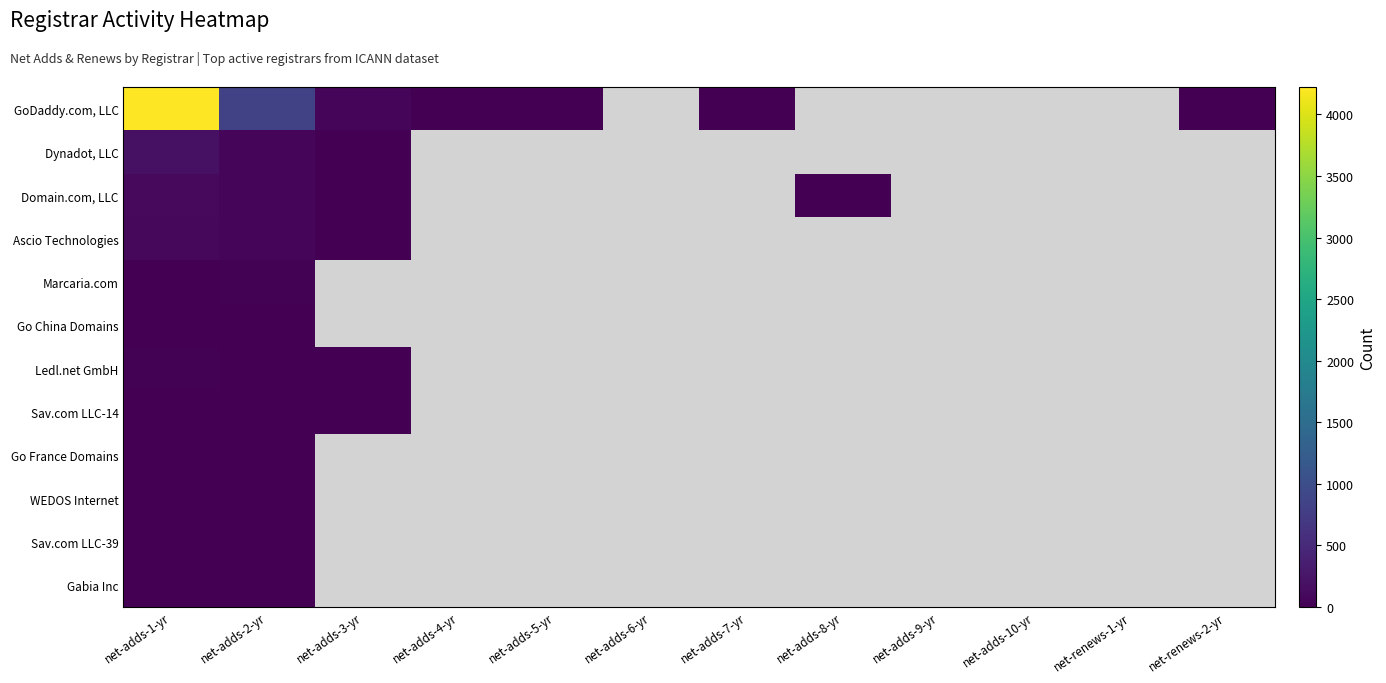

Reading right to left, extract all data points from this chart.

GoDaddy.com, LLC: net-renews-2-yr=1	net-renews-1-yr=0	net-adds-10-yr=0	net-adds-9-yr=0	net-adds-8-yr=0	net-adds-7-yr=1	net-adds-6-yr=0	net-adds-5-yr=1	net-adds-4-yr=10	net-adds-3-yr=64	net-adds-2-yr=824	net-adds-1-yr=4223
Dynadot, LLC: net-renews-2-yr=0	net-renews-1-yr=0	net-adds-10-yr=0	net-adds-9-yr=0	net-adds-8-yr=0	net-adds-7-yr=0	net-adds-6-yr=0	net-adds-5-yr=0	net-adds-4-yr=0	net-adds-3-yr=8	net-adds-2-yr=55	net-adds-1-yr=194
Domain.com, LLC: net-renews-2-yr=0	net-renews-1-yr=0	net-adds-10-yr=0	net-adds-9-yr=0	net-adds-8-yr=1	net-adds-7-yr=0	net-adds-6-yr=0	net-adds-5-yr=0	net-adds-4-yr=0	net-adds-3-yr=1	net-adds-2-yr=71	net-adds-1-yr=108
Ascio Technologies: net-renews-2-yr=0	net-renews-1-yr=0	net-adds-10-yr=0	net-adds-9-yr=0	net-adds-8-yr=0	net-adds-7-yr=0	net-adds-6-yr=0	net-adds-5-yr=0	net-adds-4-yr=0	net-adds-3-yr=2	net-adds-2-yr=68	net-adds-1-yr=84
Marcaria.com: net-renews-2-yr=0	net-renews-1-yr=0	net-adds-10-yr=0	net-adds-9-yr=0	net-adds-8-yr=0	net-adds-7-yr=0	net-adds-6-yr=0	net-adds-5-yr=0	net-adds-4-yr=0	net-adds-3-yr=0	net-adds-2-yr=21	net-adds-1-yr=14
Go China Domains: net-renews-2-yr=0	net-renews-1-yr=0	net-adds-10-yr=0	net-adds-9-yr=0	net-adds-8-yr=0	net-adds-7-yr=0	net-adds-6-yr=0	net-adds-5-yr=0	net-adds-4-yr=0	net-adds-3-yr=0	net-adds-2-yr=14	net-adds-1-yr=12
Ledl.net GmbH: net-renews-2-yr=0	net-renews-1-yr=0	net-adds-10-yr=0	net-adds-9-yr=0	net-adds-8-yr=0	net-adds-7-yr=0	net-adds-6-yr=0	net-adds-5-yr=0	net-adds-4-yr=0	net-adds-3-yr=1	net-adds-2-yr=14	net-adds-1-yr=27
Sav.com LLC-14: net-renews-2-yr=0	net-renews-1-yr=0	net-adds-10-yr=0	net-adds-9-yr=0	net-adds-8-yr=0	net-adds-7-yr=0	net-adds-6-yr=0	net-adds-5-yr=0	net-adds-4-yr=0	net-adds-3-yr=2	net-adds-2-yr=6	net-adds-1-yr=5
Go France Domains: net-renews-2-yr=0	net-renews-1-yr=0	net-adds-10-yr=0	net-adds-9-yr=0	net-adds-8-yr=0	net-adds-7-yr=0	net-adds-6-yr=0	net-adds-5-yr=0	net-adds-4-yr=0	net-adds-3-yr=0	net-adds-2-yr=8	net-adds-1-yr=7
WEDOS Internet: net-renews-2-yr=0	net-renews-1-yr=0	net-adds-10-yr=0	net-adds-9-yr=0	net-adds-8-yr=0	net-adds-7-yr=0	net-adds-6-yr=0	net-adds-5-yr=0	net-adds-4-yr=0	net-adds-3-yr=0	net-adds-2-yr=4	net-adds-1-yr=5
Sav.com LLC-39: net-renews-2-yr=0	net-renews-1-yr=0	net-adds-10-yr=0	net-adds-9-yr=0	net-adds-8-yr=0	net-adds-7-yr=0	net-adds-6-yr=0	net-adds-5-yr=0	net-adds-4-yr=0	net-adds-3-yr=0	net-adds-2-yr=2	net-adds-1-yr=1
Gabia Inc: net-renews-2-yr=0	net-renews-1-yr=0	net-adds-10-yr=0	net-adds-9-yr=0	net-adds-8-yr=0	net-adds-7-yr=0	net-adds-6-yr=0	net-adds-5-yr=0	net-adds-4-yr=0	net-adds-3-yr=0	net-adds-2-yr=3	net-adds-1-yr=2